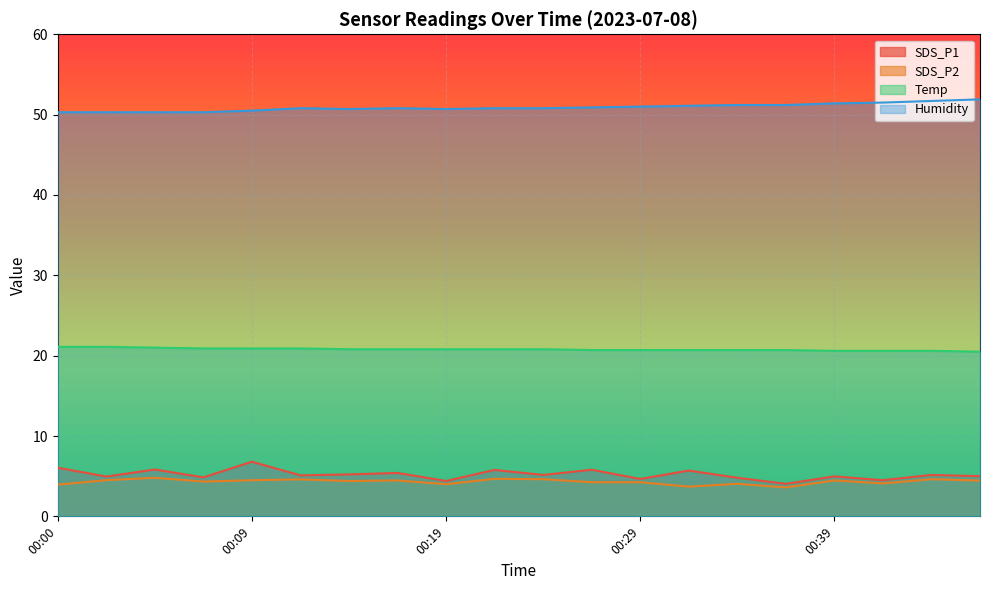

True or false: SDS_P1 and SDS_P2 intersect in this chart.

False